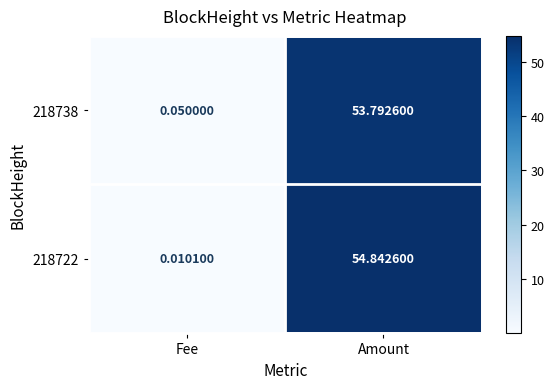

Is the value of 218722 at Fee greater than the value of 218738 at Amount?

No